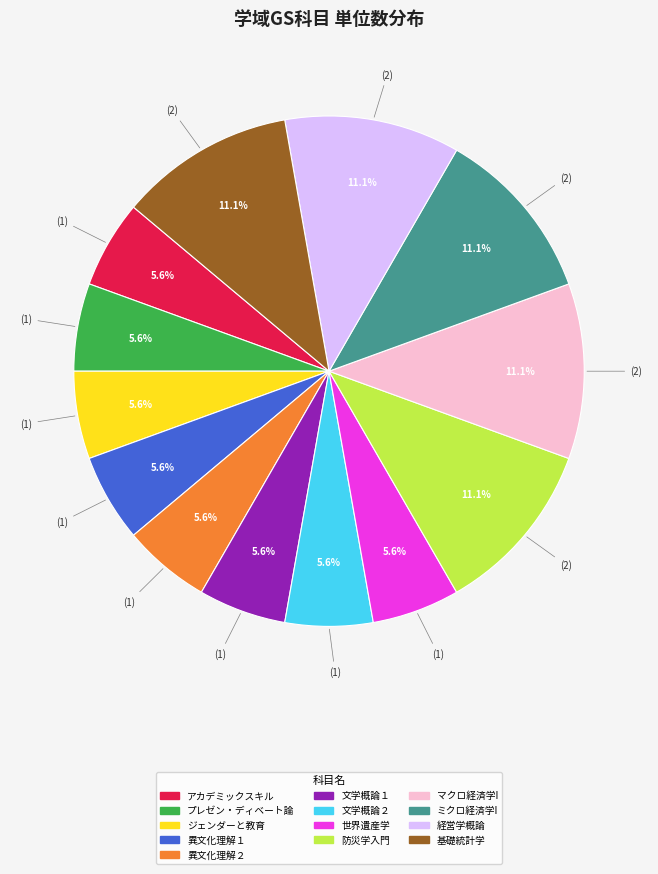

To the nearest percent, what percentage of the pie is 基礎統計学?

11%